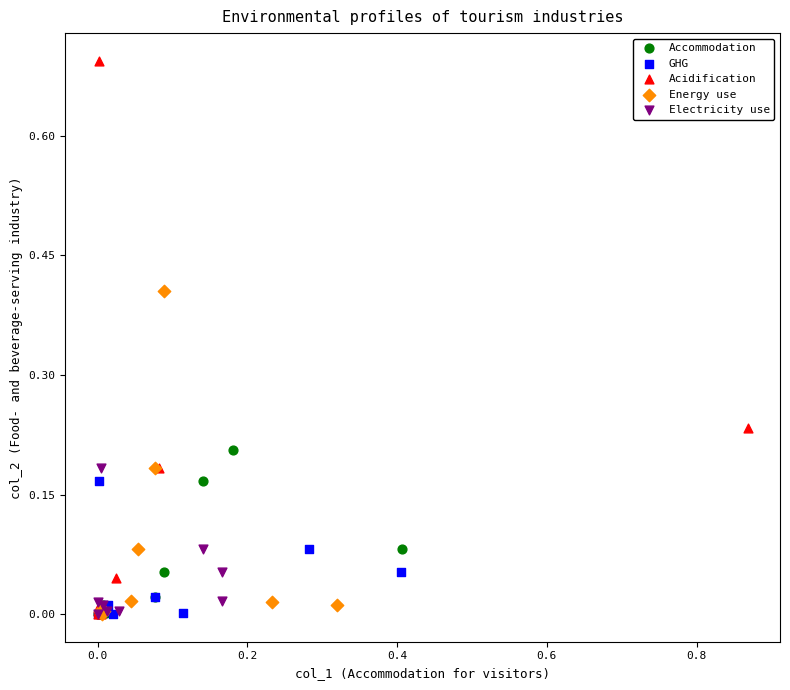

Which series reaches the maximum Y coordinate?

Acidification